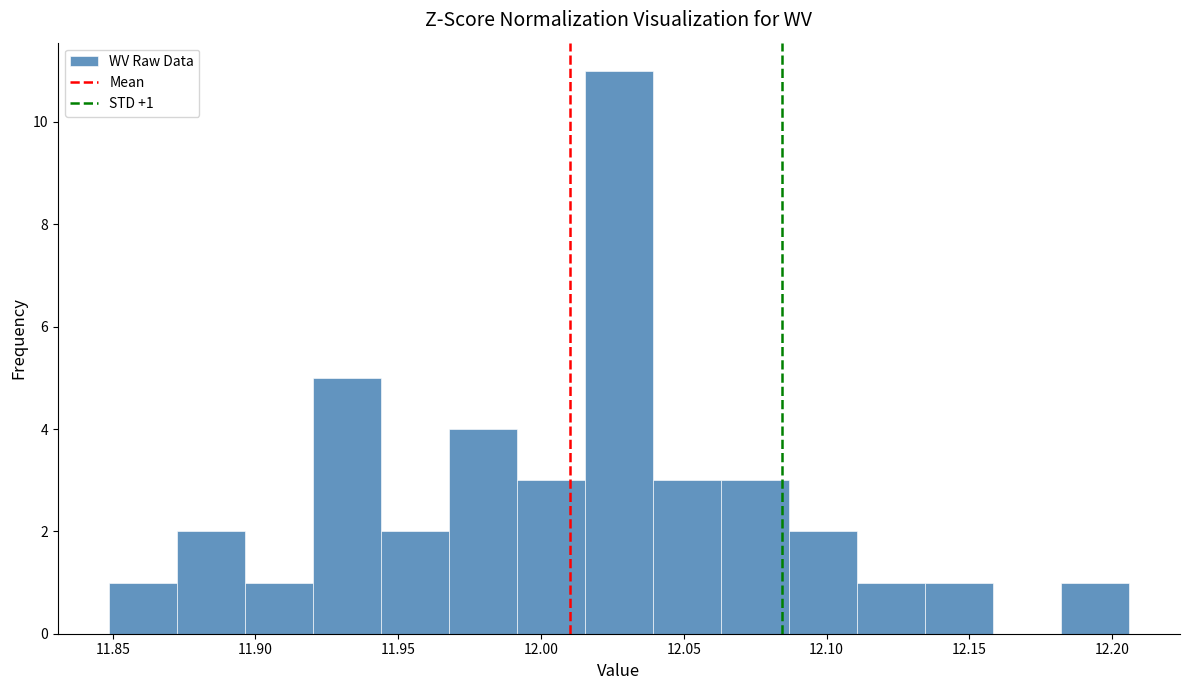

Over which range of the x-axis is the bar tallest?

12.015 to 12.040